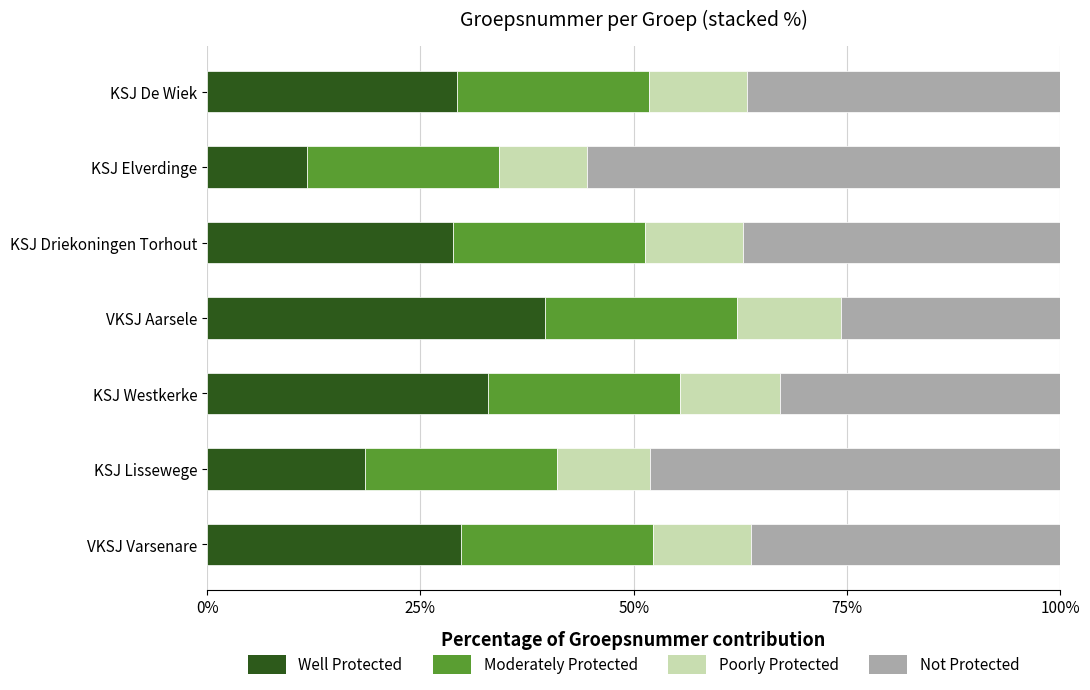

The Well Protected series shows 39.6 at VKSJ Aarsele. True or false?

True